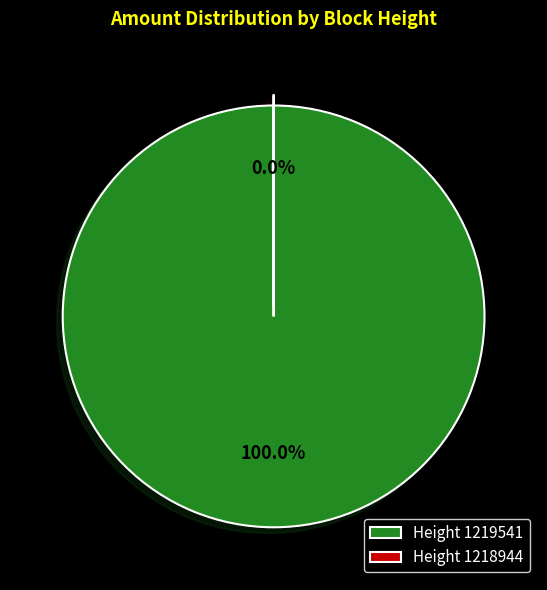

What is the majority slice?

1219541